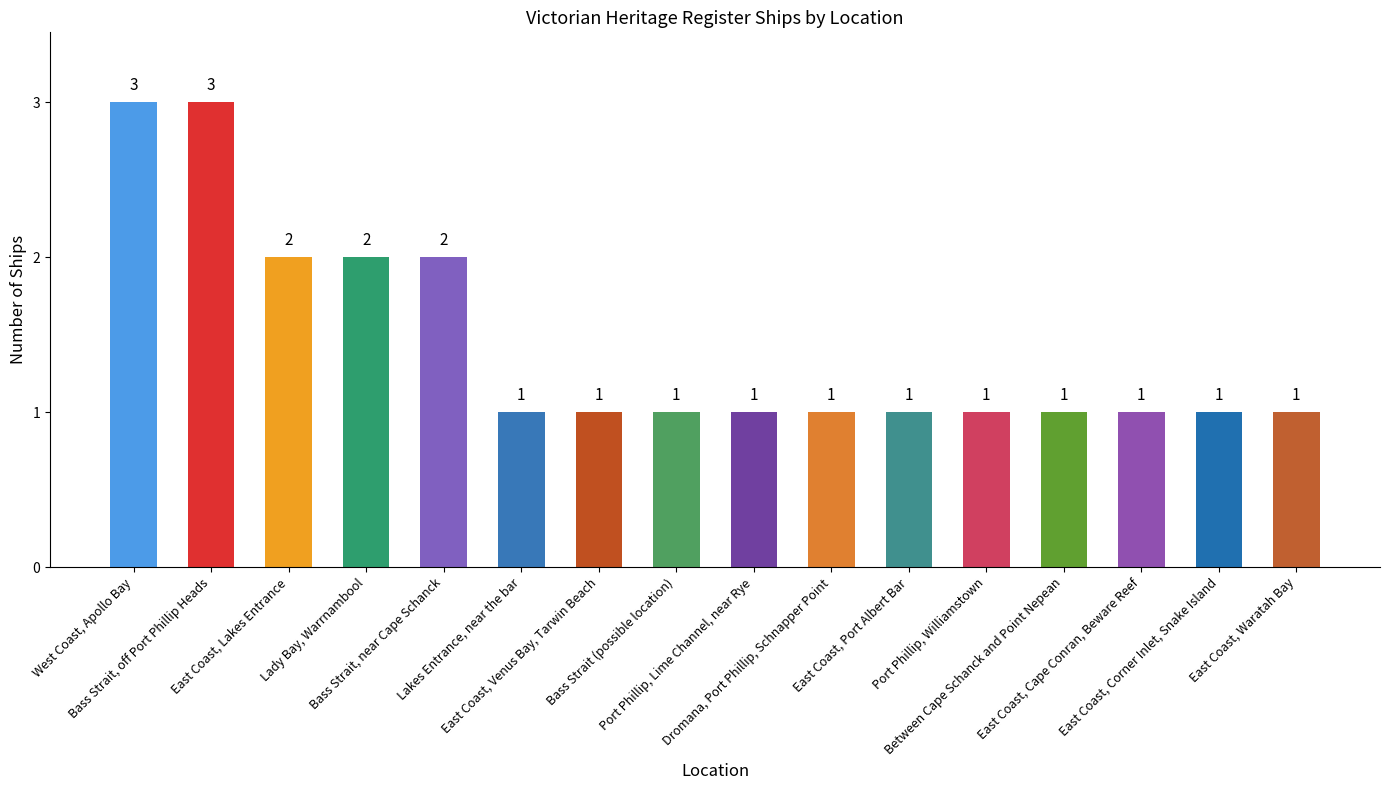

How many values are between 1 and 2?

14